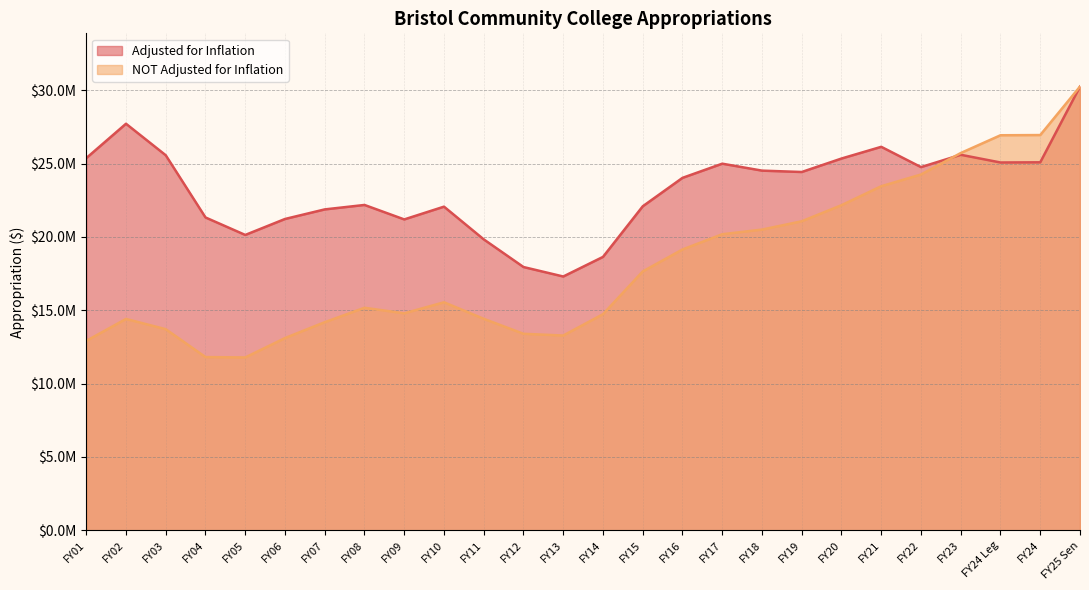

In NOT Adjusted for Inflation, how many points are higher than both neighbors (excluding endpoints)?

3